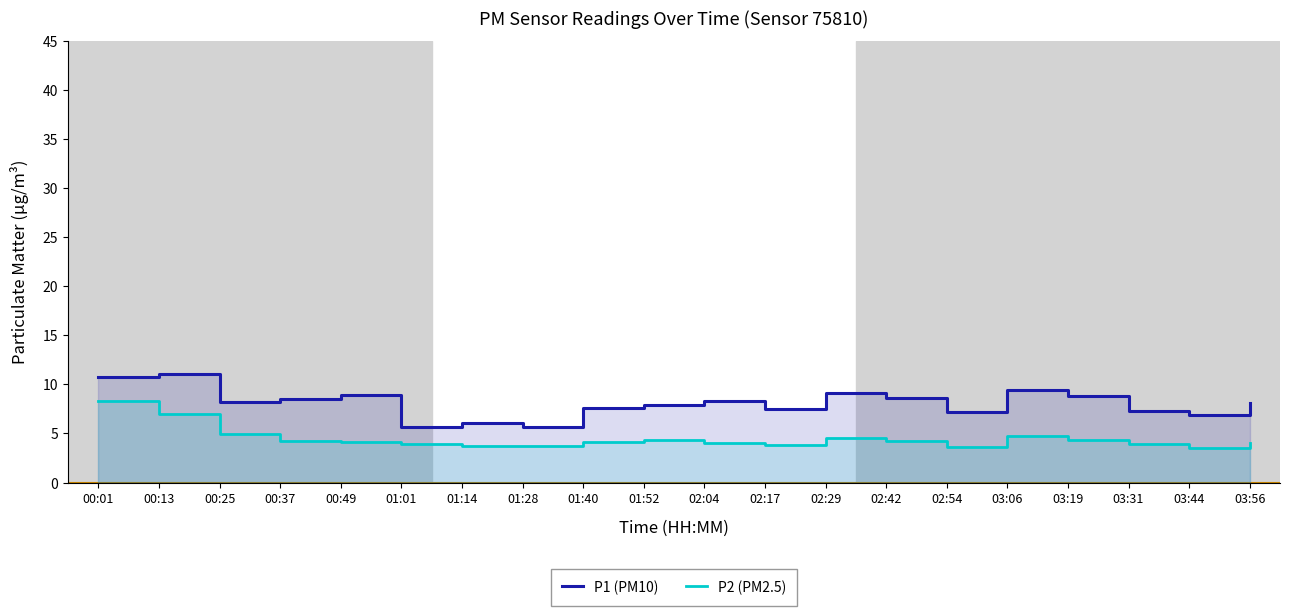

At which label does P2 (PM2.5) reach its minimum?

03:44